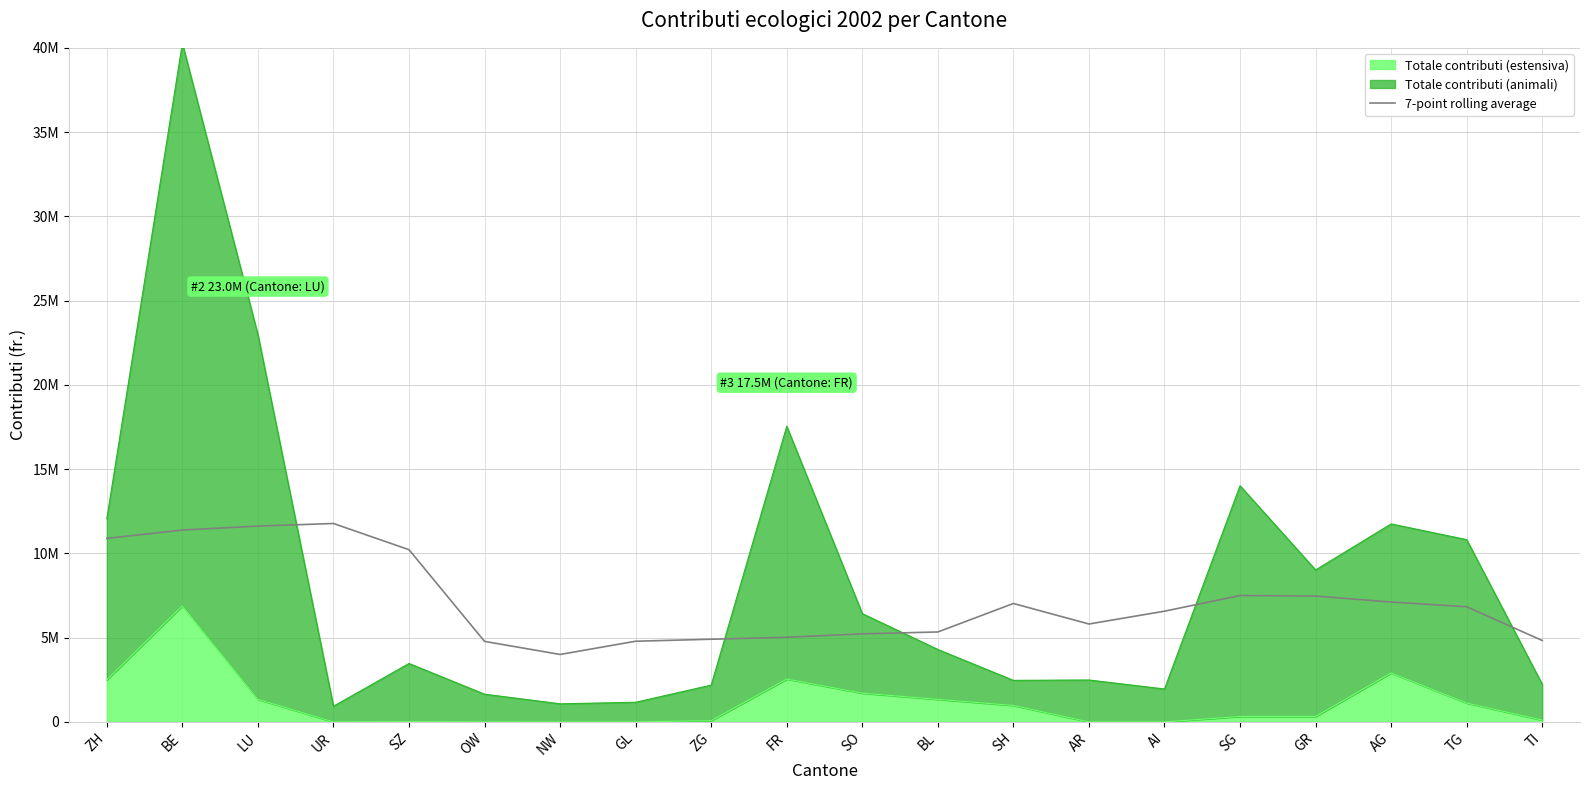

At which category does the chart reach its minimum across all series?

NW